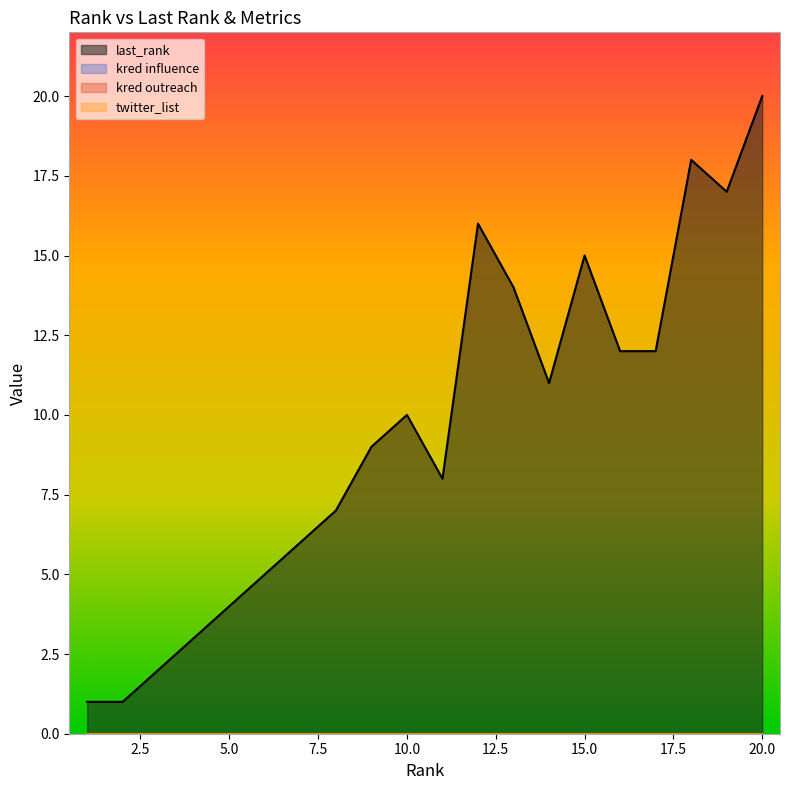

At which category does the chart reach its peak across all series?

20